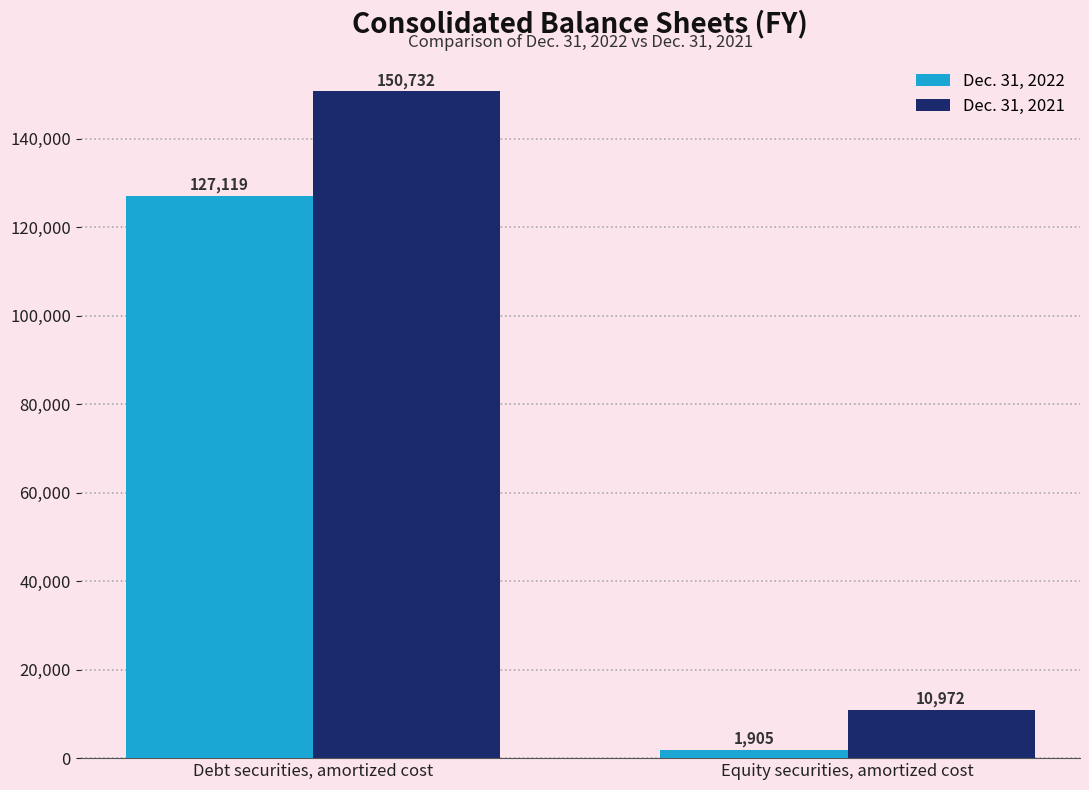

List the labels in order of Dec. 31, 2021 value, smallest first.

Equity securities, amortized cost, Debt securities, amortized cost